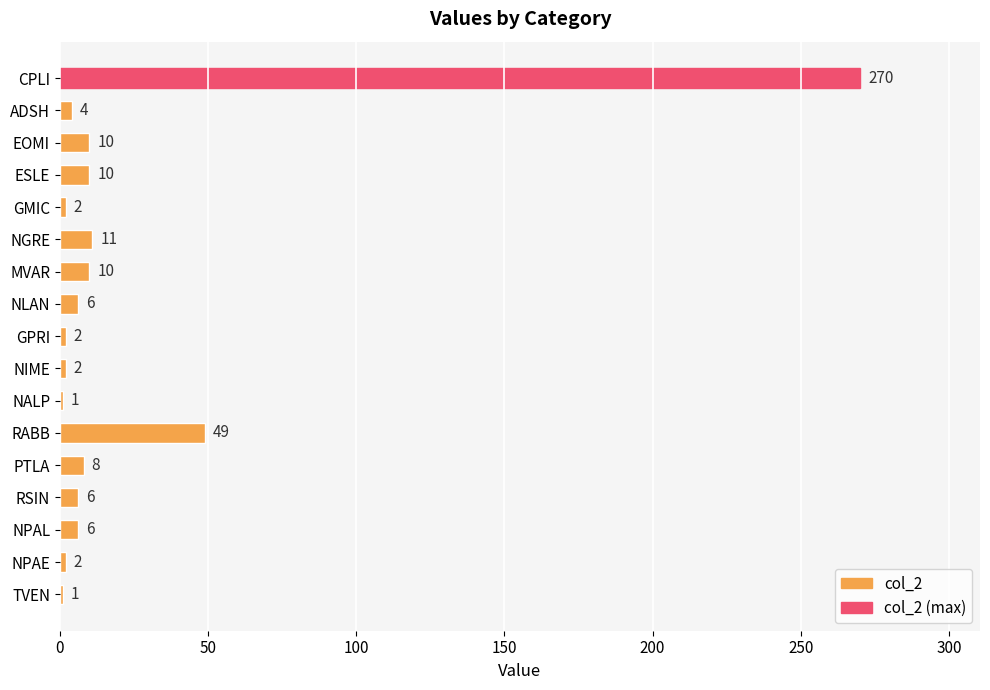

The value at NLAN is 6. True or false?

True